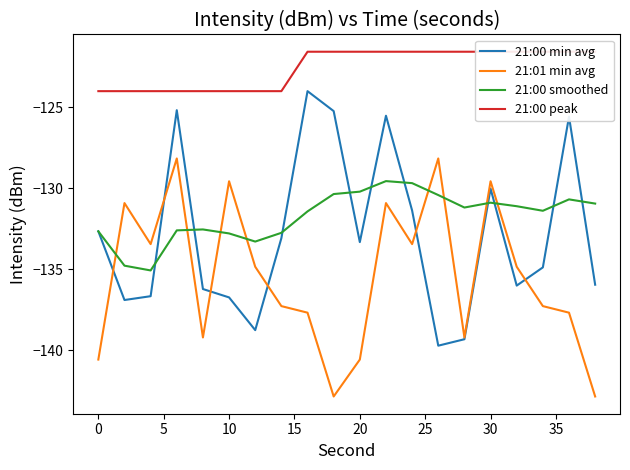

True or false: 21:00 smoothed and 21:01 min avg cross at least once.

True